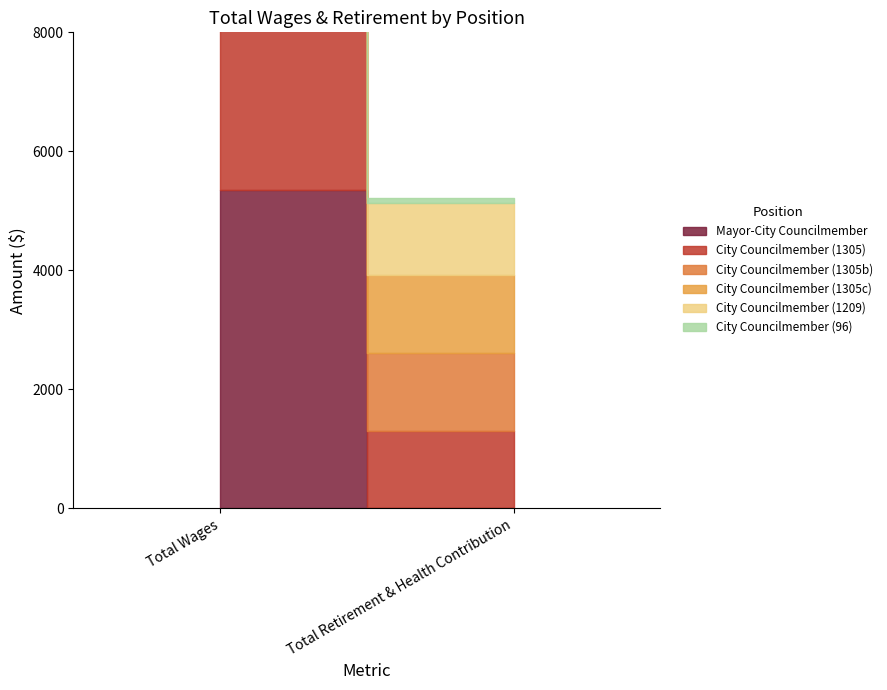

Reading left to right, extract all data points from this chart.

Mayor-City Councilmember: Total Wages=5342	Total Retirement & Health Contribution=0
City Councilmember (1305): Total Wages=5175	Total Retirement & Health Contribution=1305
City Councilmember (1305b): Total Wages=5175	Total Retirement & Health Contribution=1305
City Councilmember (1305c): Total Wages=5175	Total Retirement & Health Contribution=1305
City Councilmember (1209): Total Wages=4759	Total Retirement & Health Contribution=1209
City Councilmember (96): Total Wages=416	Total Retirement & Health Contribution=96